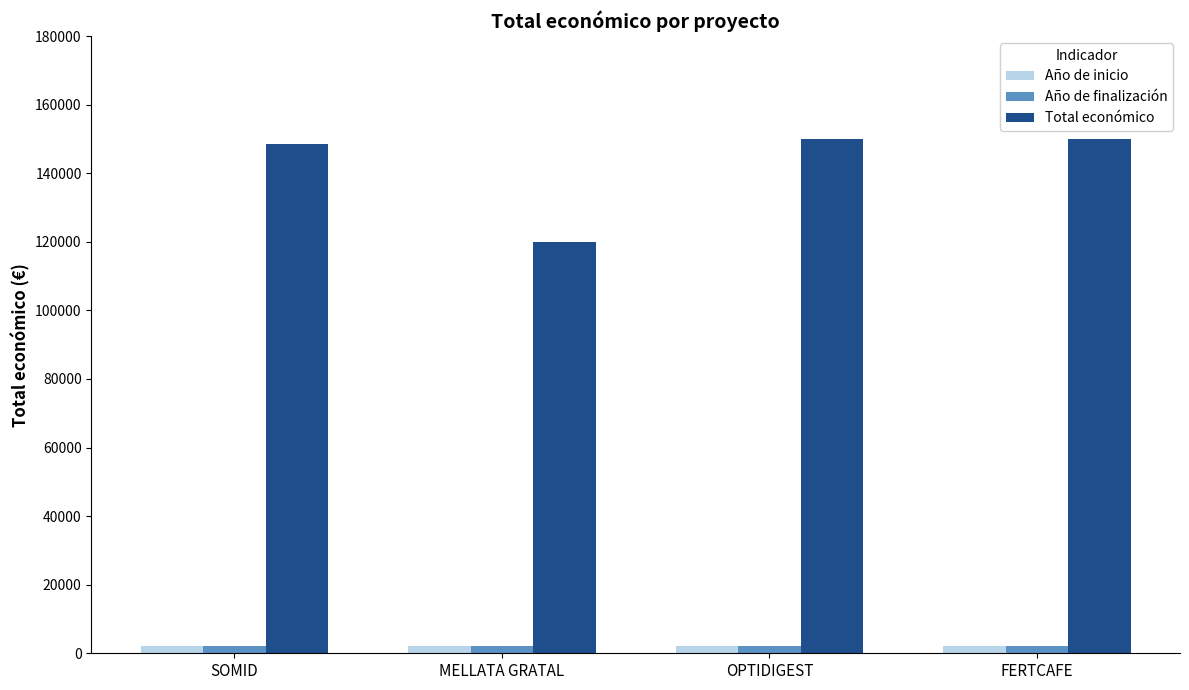

Which series has the widest spread of values?

Total económico